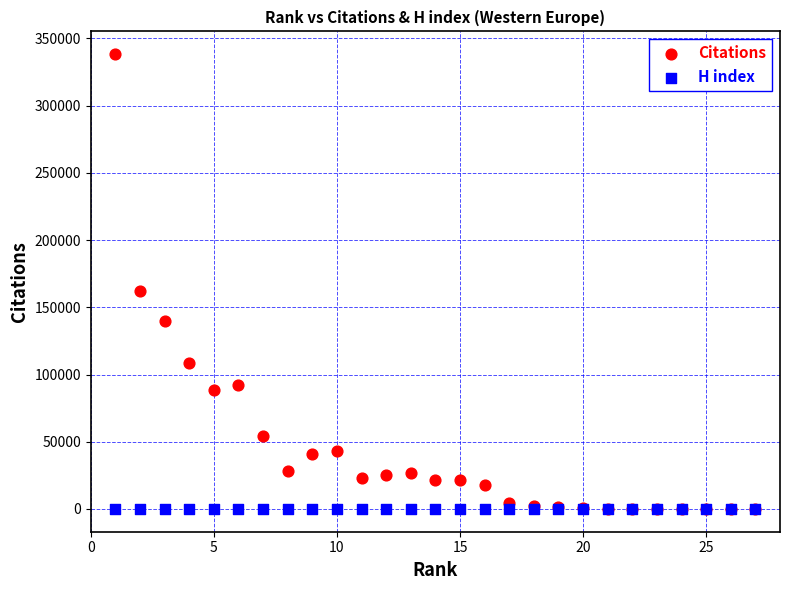

In the Citations series, what Y value is closest to 169172?

161857